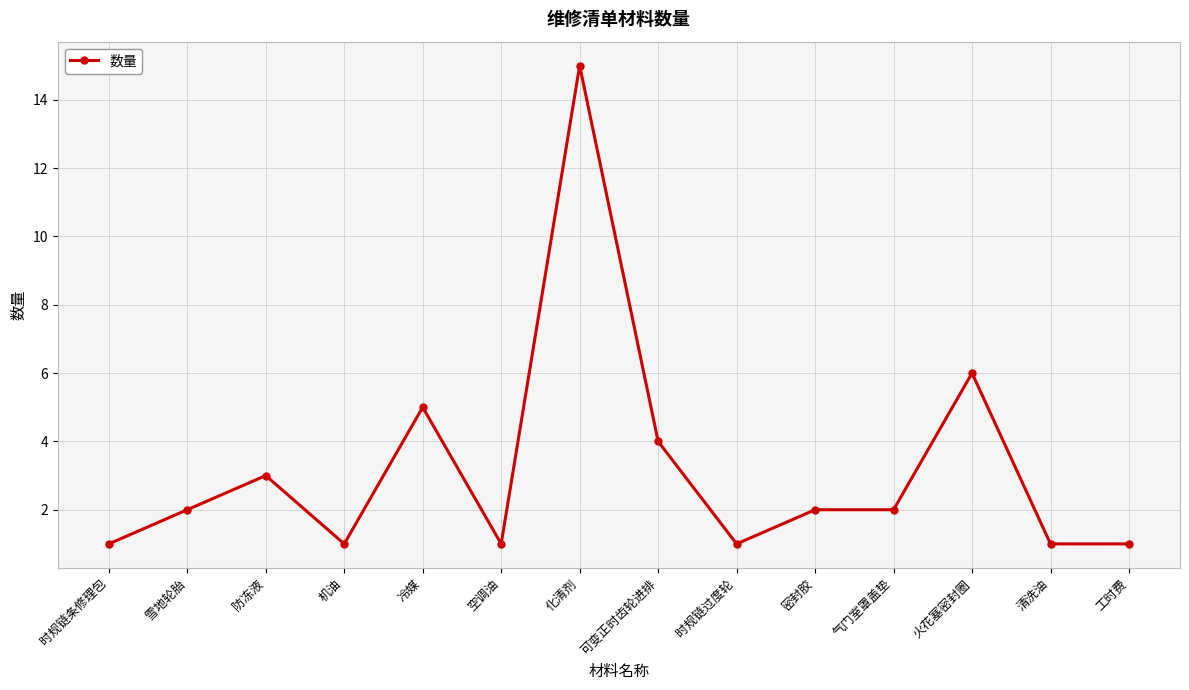

What is the maximum value shown in the chart?

15